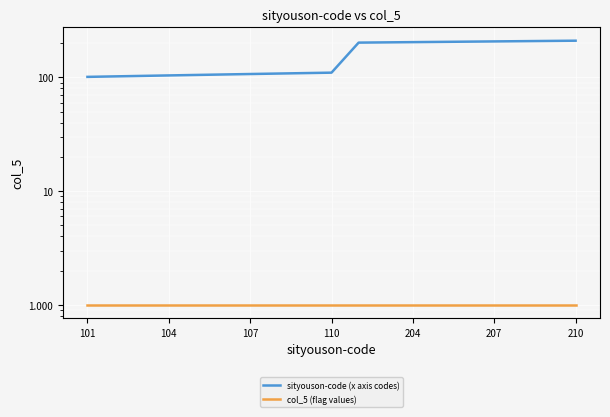

Which series changed the most between 204 and 8?

sityouson-code (x axis codes)